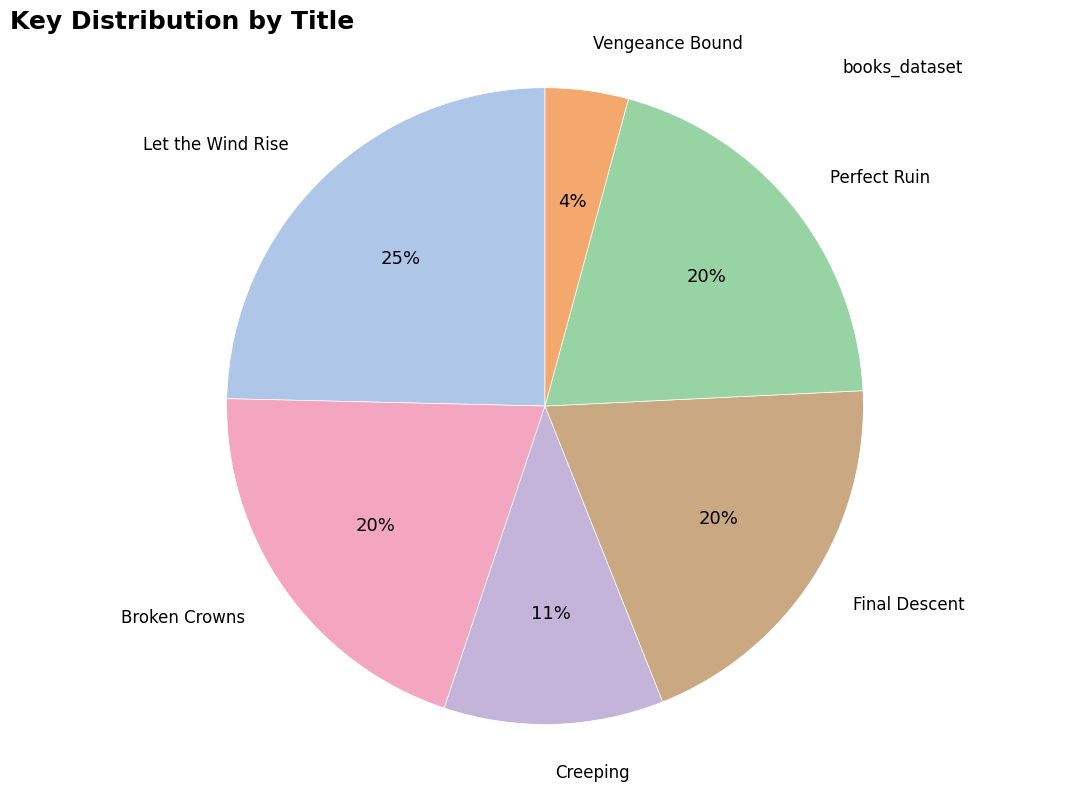

True or false: Final Descent accounts for 20% of the total.

True